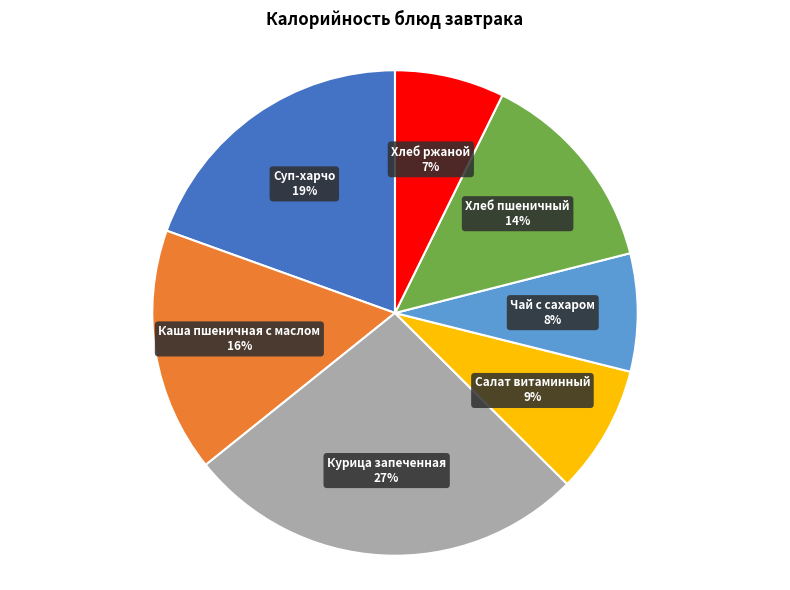

Count the number of slices in the pie.

7